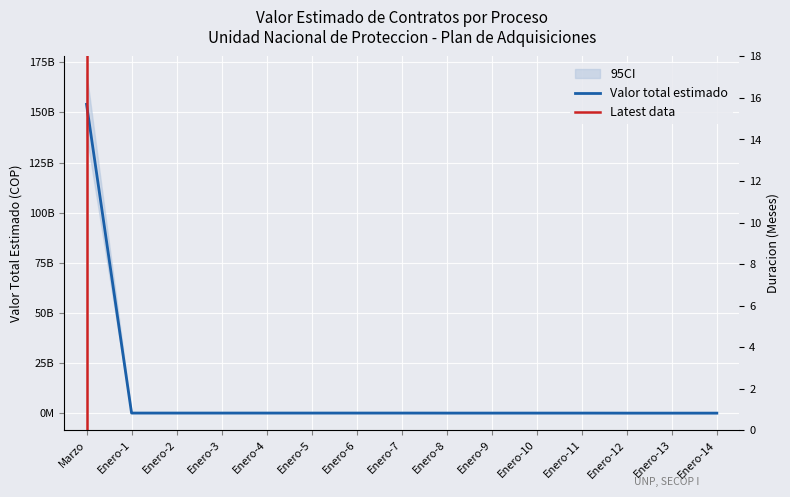

At which label is Valor estimado en la vigencia actual closest to 7?

Marzo